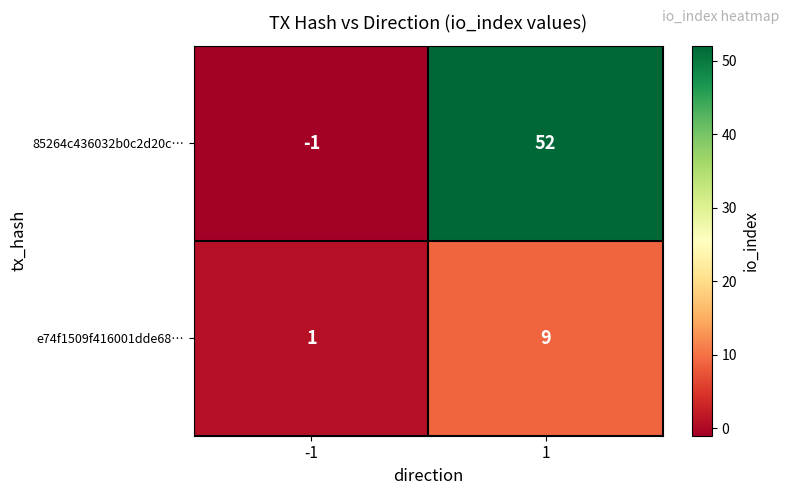

What is the difference between the highest and lowest values at 1?

43